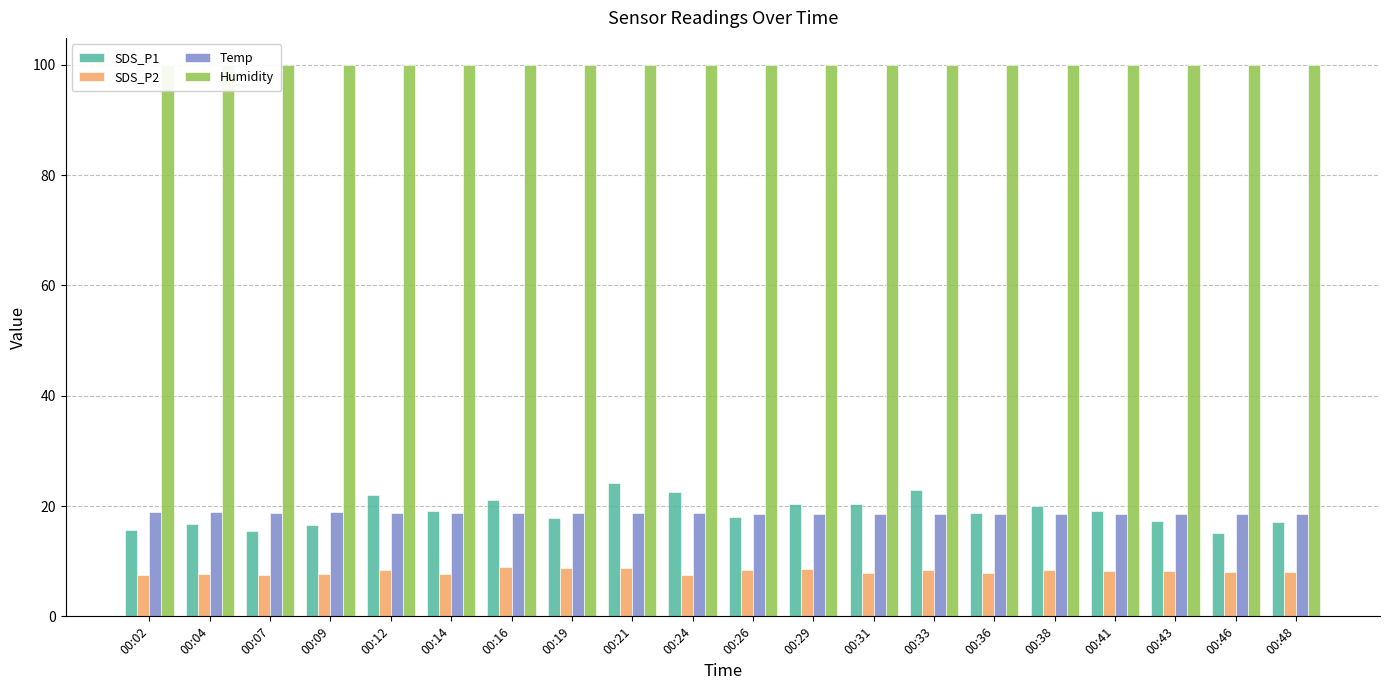

Is it true that Humidity equals 21.4 at 00:29?

False